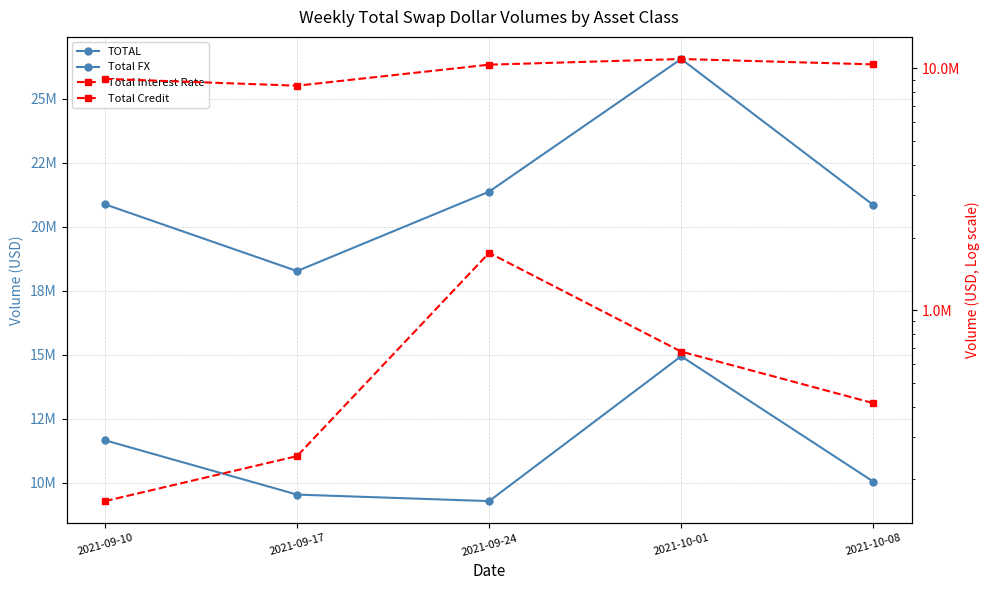

How many data points does each series have?

5